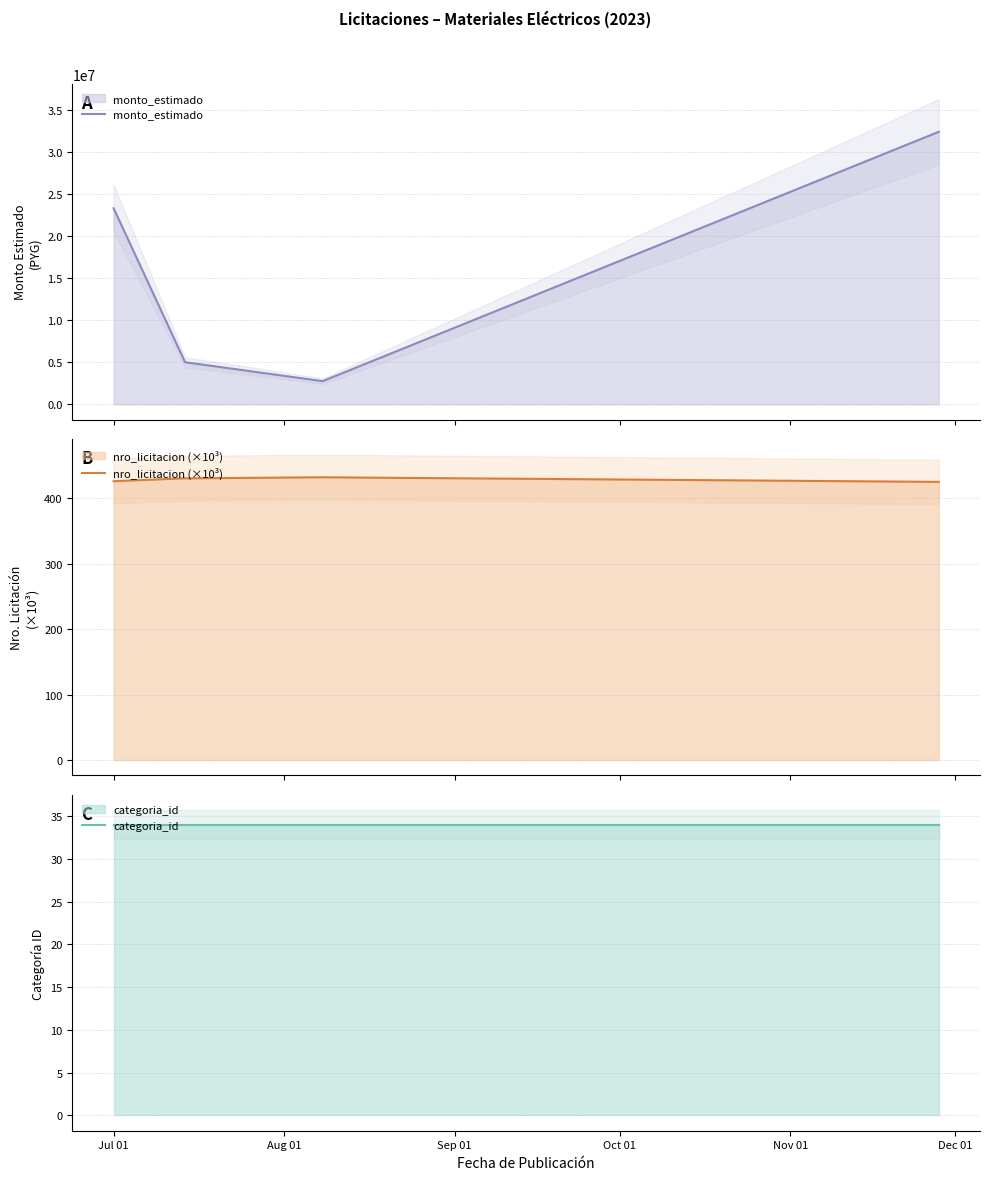

How many lines are shown in the chart?

3